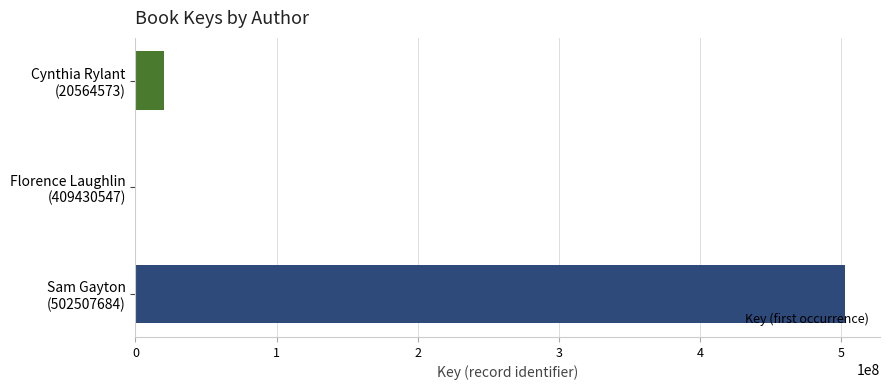

How many series are shown in this chart?

1